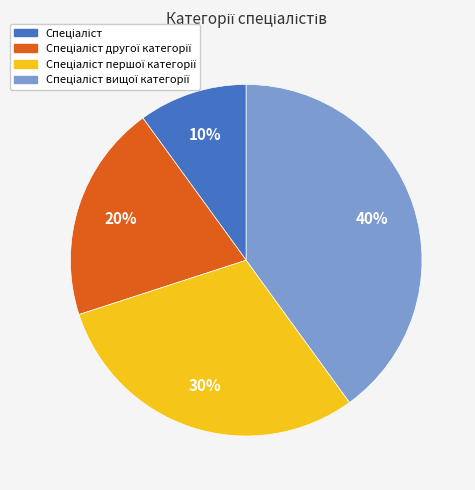

To the nearest percent, what is the difference between the largest and smallest slice percentages?

30%